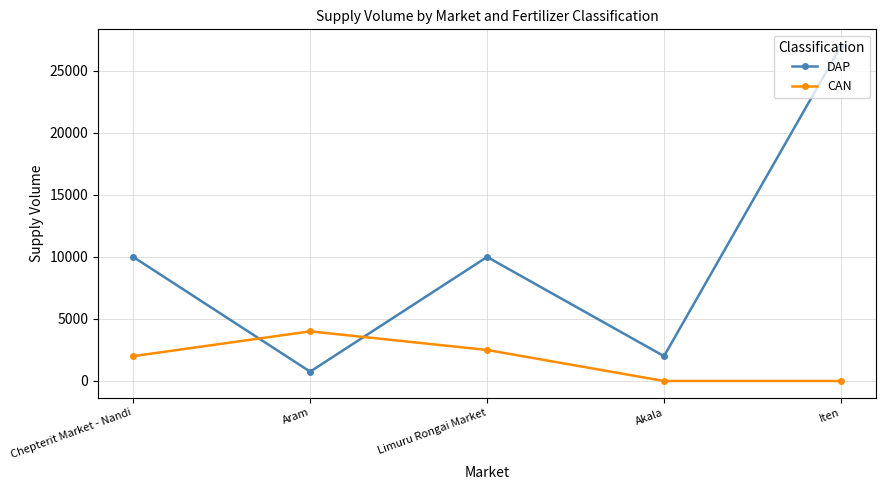

Where do CAN and DAP first cross each other?

Chepterit Market - Nandi and Aram